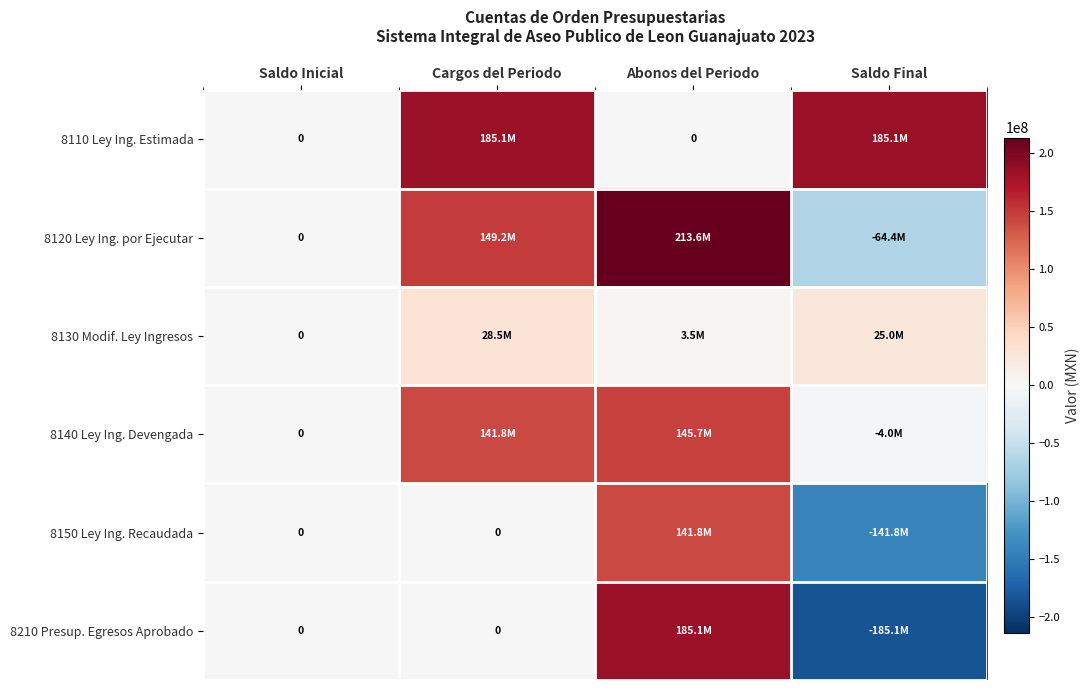

What is the difference between the highest and lowest values at Cargos del Periodo?

185115390.1